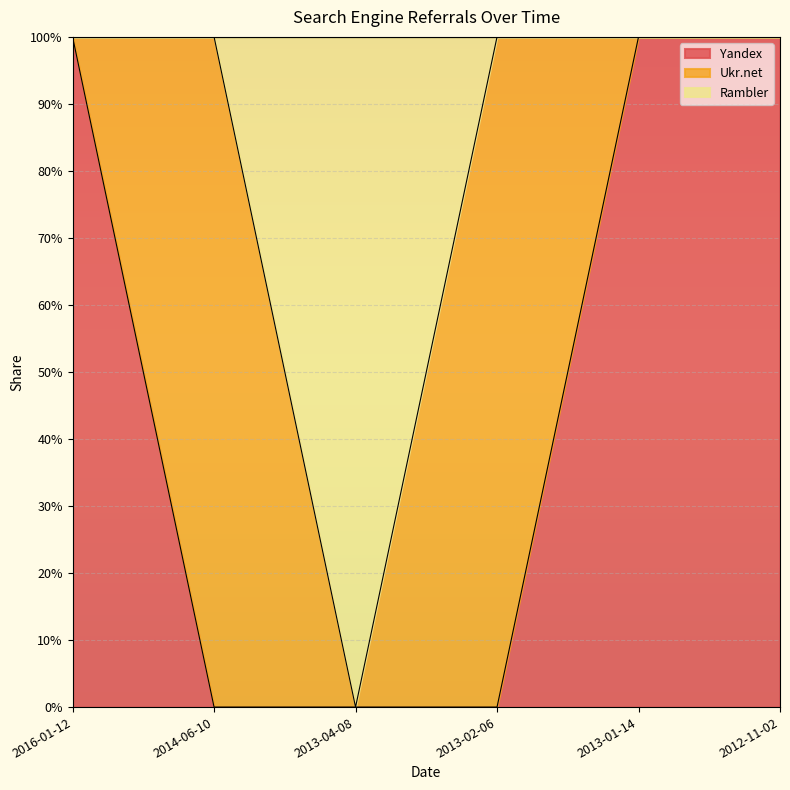

Does the chart display data point markers on the line(s)?

No